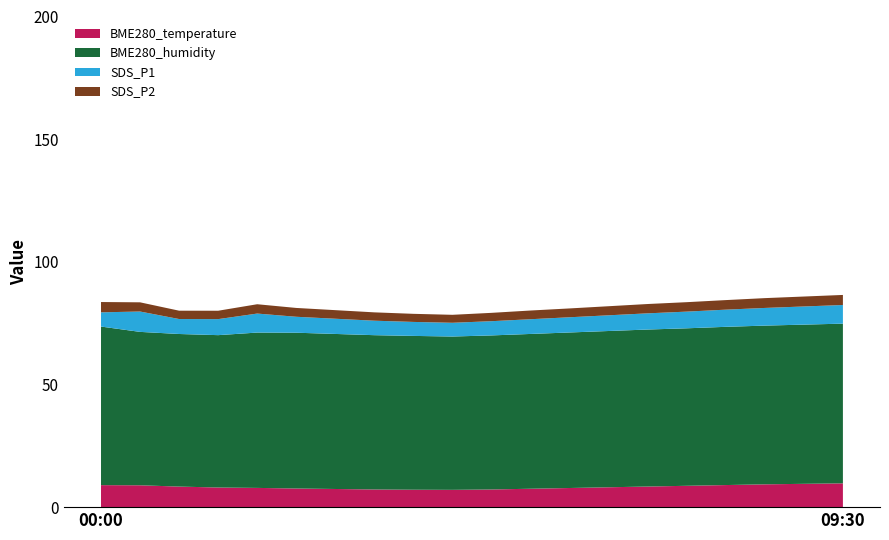

Reading left to right, extract all data points from this chart.

BME280_temperature: 00:00=9.0	00:30=8.9	01:00=8.4	01:30=8.0	02:00=7.8	02:30=7.6	03:00=7.4	03:30=7.2	04:00=7.1	04:30=7.0	05:00=7.2	05:30=7.5	06:00=7.8	06:30=8.1	07:00=8.4	07:30=8.7	08:00=9.0	08:30=9.3	09:00=9.5	09:30=9.7
BME280_humidity: 00:00=64.6	00:30=62.5	01:00=62.2	01:30=62.1	02:00=63.3	02:30=63.5	03:00=63.2	03:30=62.9	04:00=62.7	04:30=62.5	05:00=62.8	05:30=63.1	06:00=63.4	06:30=63.7	07:00=64.0	07:30=64.2	08:00=64.5	08:30=64.7	09:00=64.9	09:30=65.1
SDS_P1: 00:00=5.8	00:30=8.3	01:00=6.1	01:30=6.5	02:00=7.8	02:30=6.5	03:00=6.2	03:30=5.9	04:00=5.7	04:30=5.6	05:00=5.8	05:30=6.0	06:00=6.2	06:30=6.4	07:00=6.6	07:30=6.8	08:00=7.0	08:30=7.2	09:00=7.4	09:30=7.6
SDS_P2: 00:00=4.2	00:30=3.8	01:00=3.4	01:30=3.4	02:00=3.8	02:30=3.6	03:00=3.5	03:30=3.4	04:00=3.3	04:30=3.2	05:00=3.4	05:30=3.5	06:00=3.6	06:30=3.7	07:00=3.8	07:30=3.9	08:00=3.9	08:30=4.0	09:00=4.0	09:30=4.1